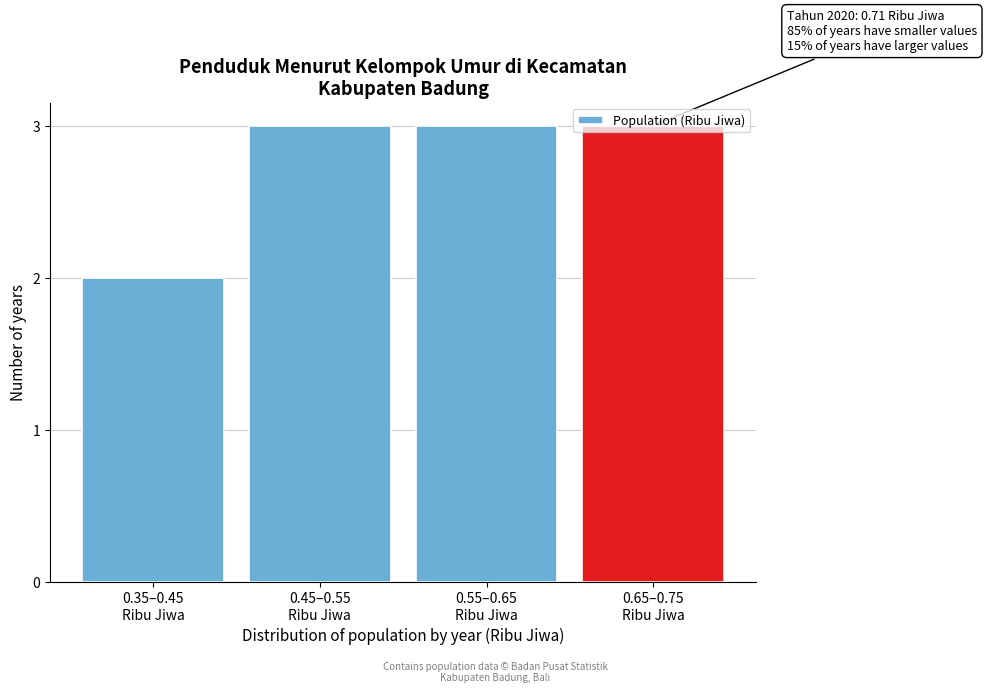

What is the maximum value shown in the chart?

3